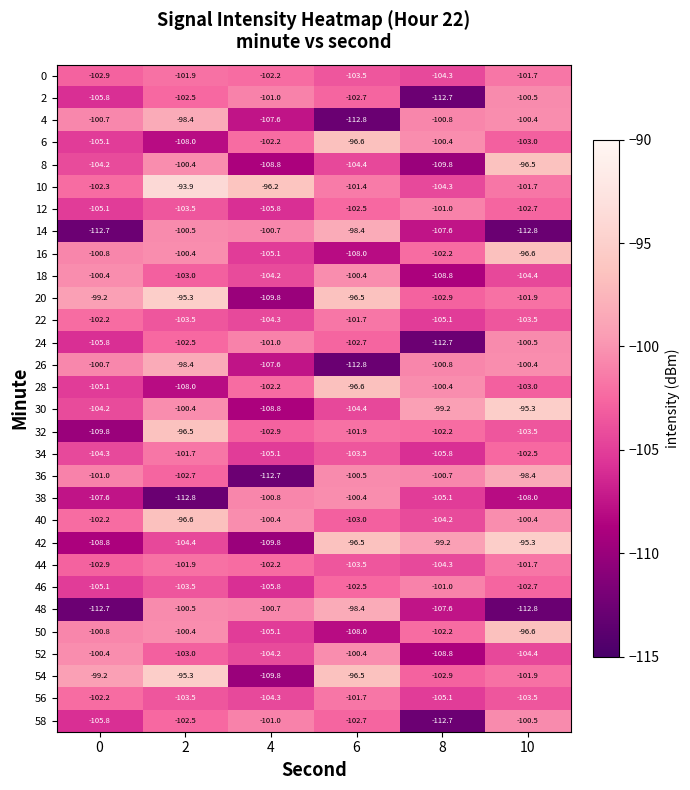

How many series are shown in this chart?

30